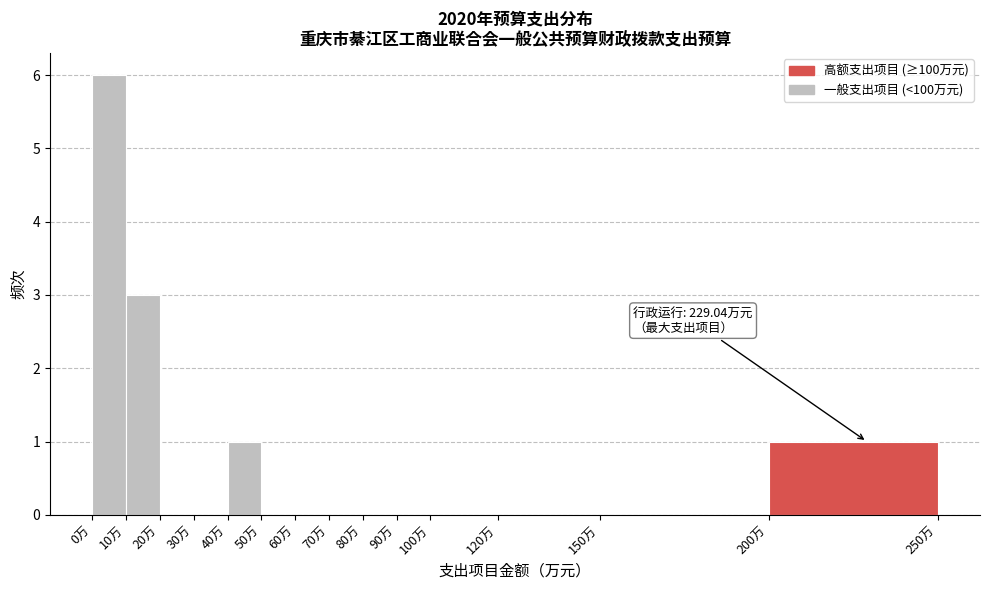

Over which range of the x-axis is the bar tallest?

0 to 10